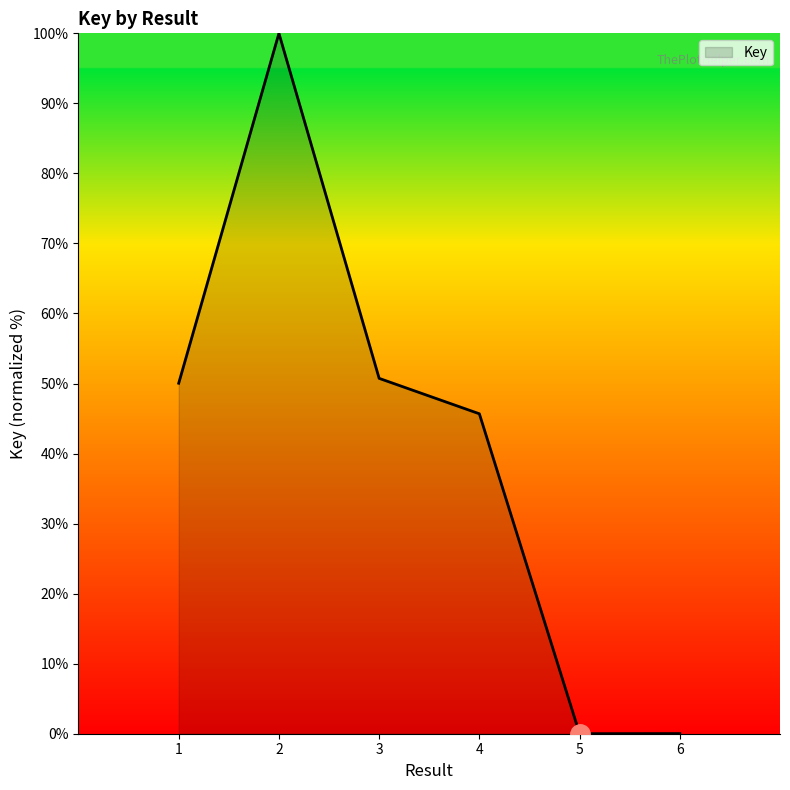

What is the ratio of the value at 1 to the value at 4?

1.1